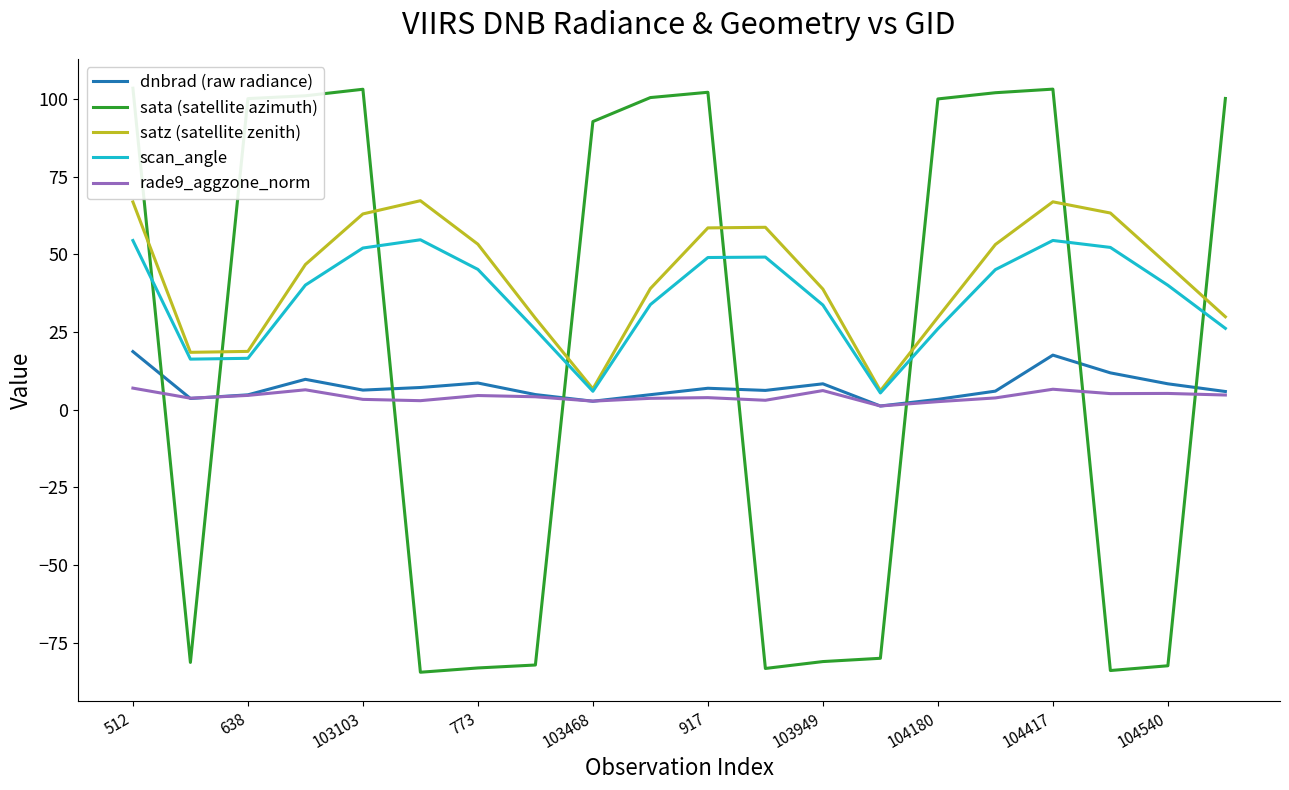

The value of satz (satellite zenith) at 917 is 83.5. True or false?

False